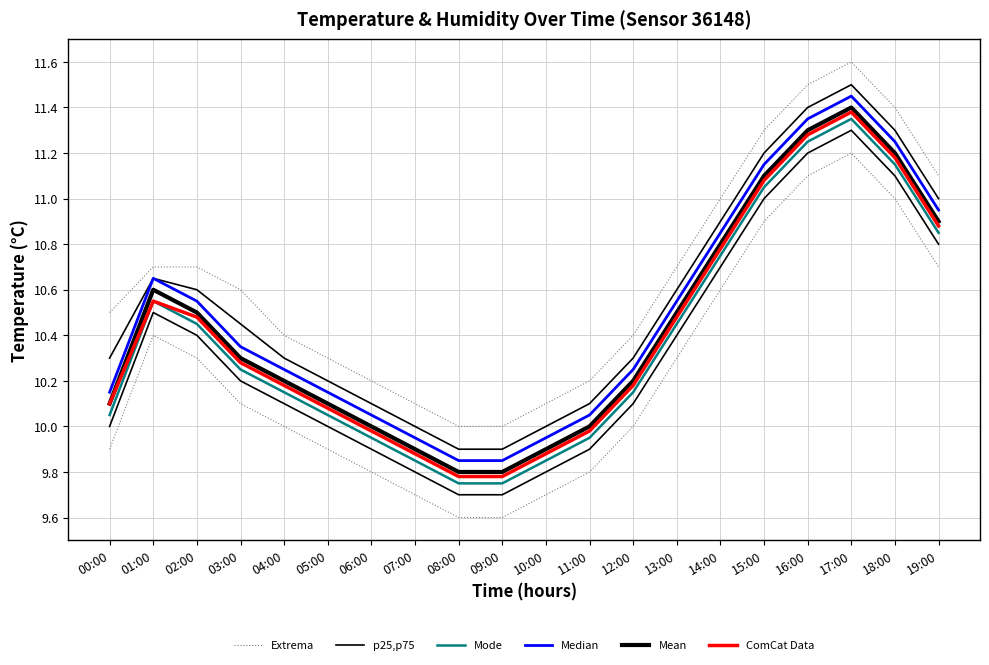

Between 06:00 and 14:00, which is larger?

14:00